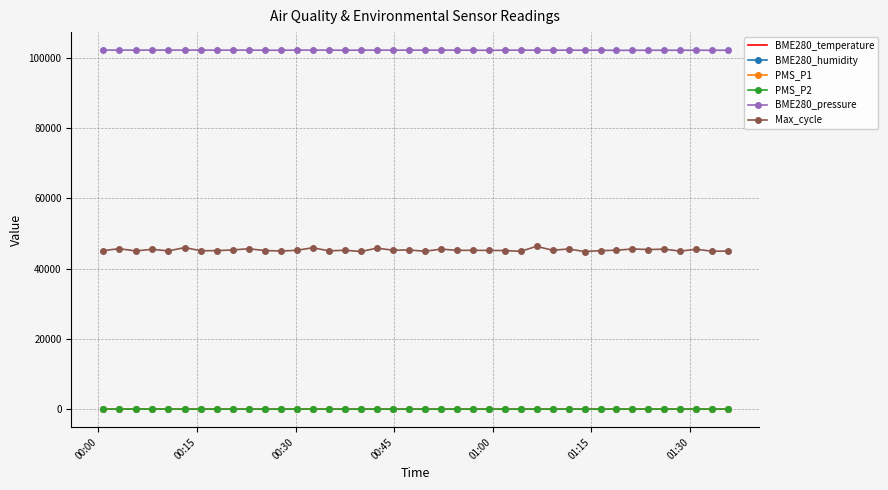

True or false: BME280_pressure and BME280_temperature cross at least once.

False